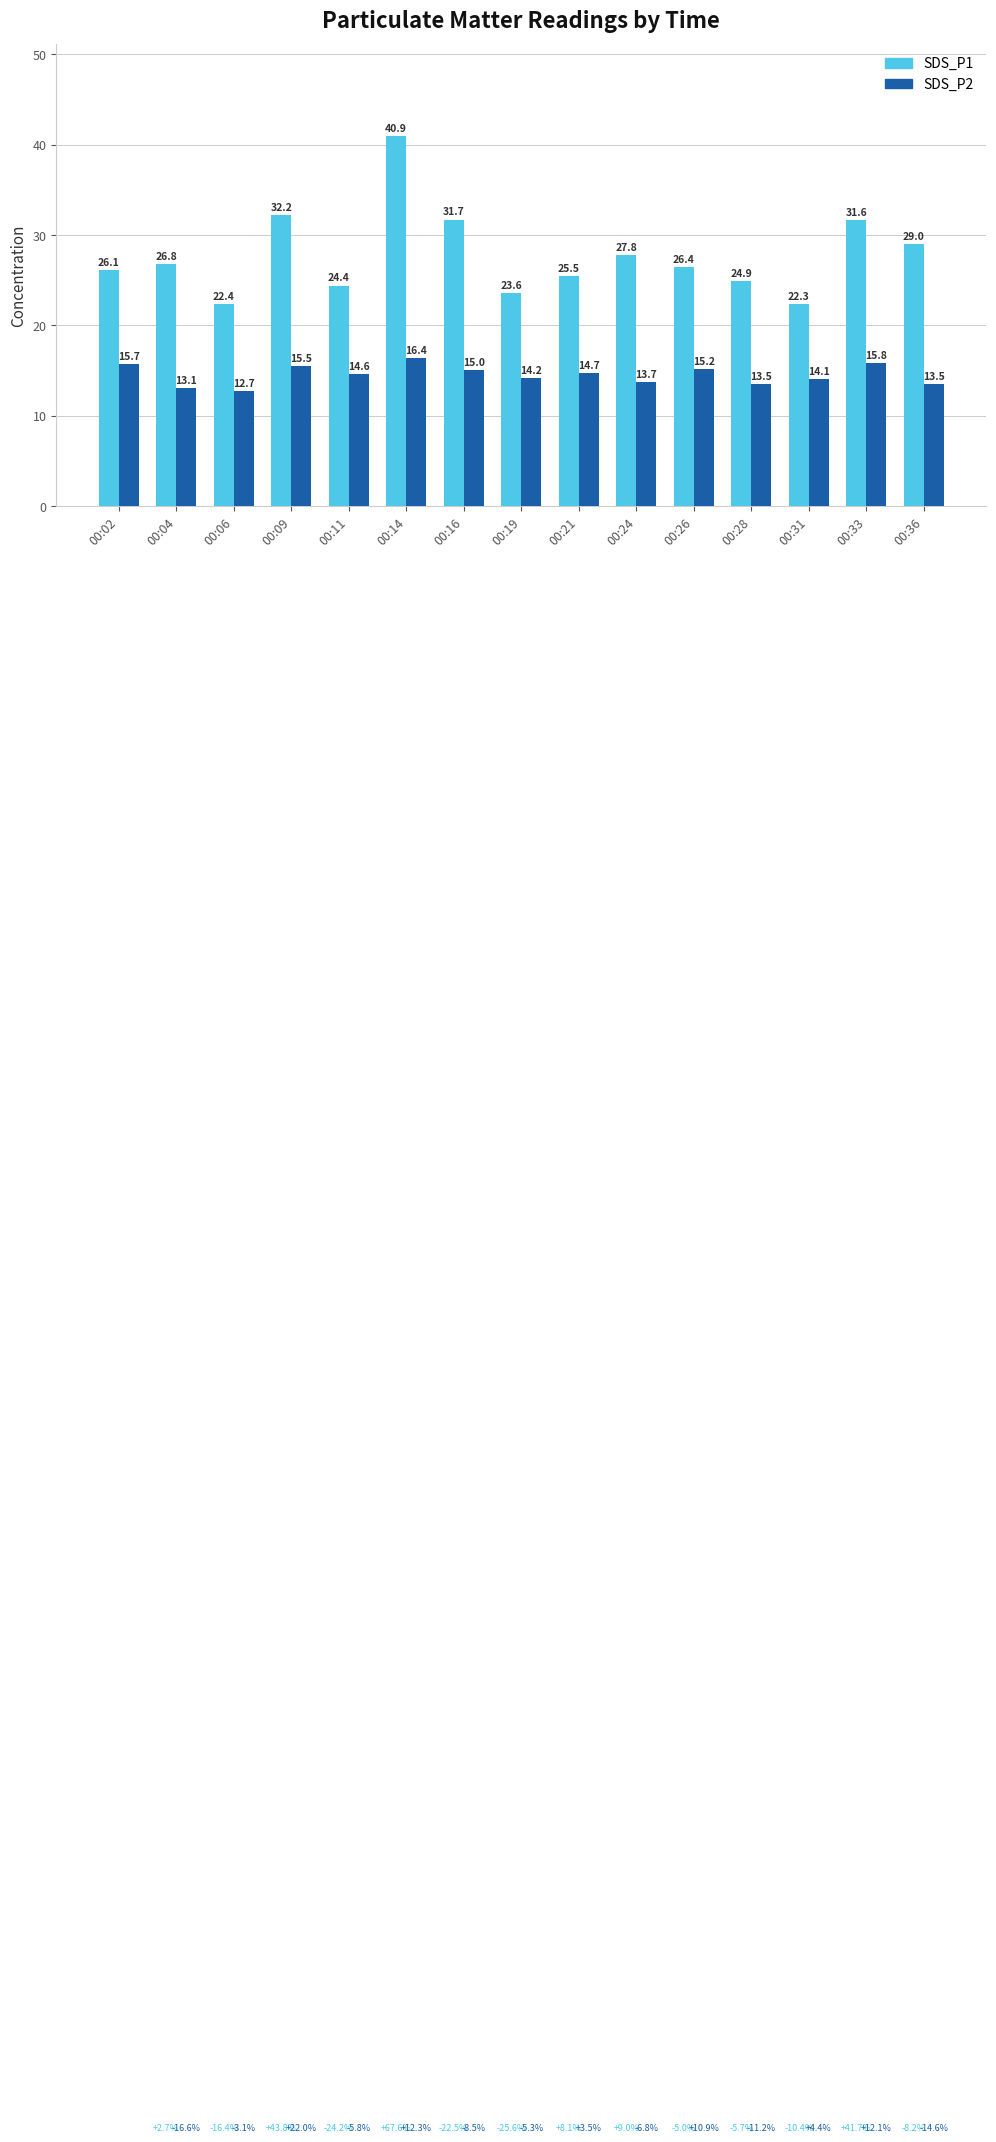

The SDS_P1 series shows 26.8 at 00:04. True or false?

True